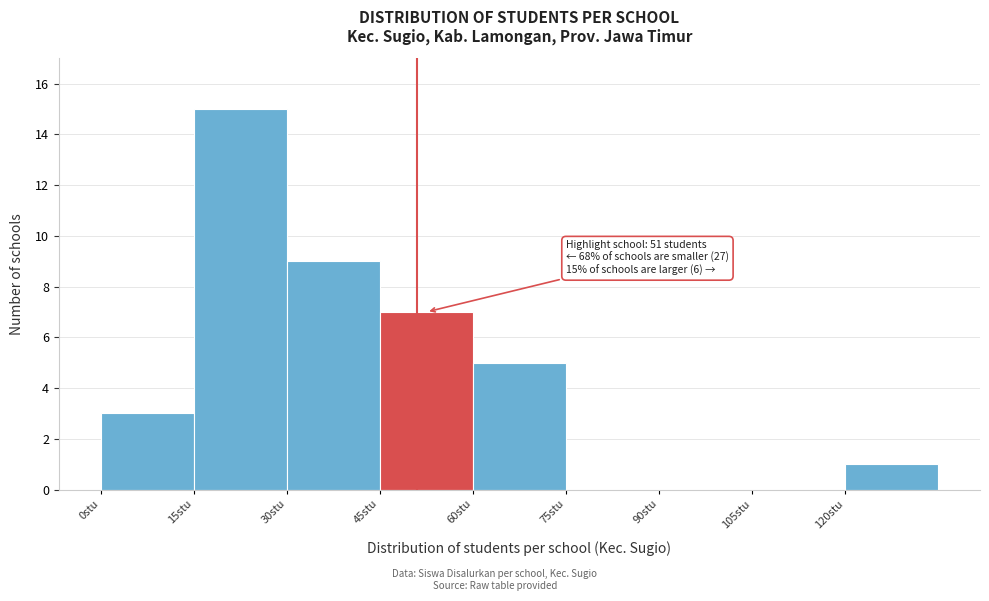

Which range on the x-axis has the tallest bar?

15 to 30